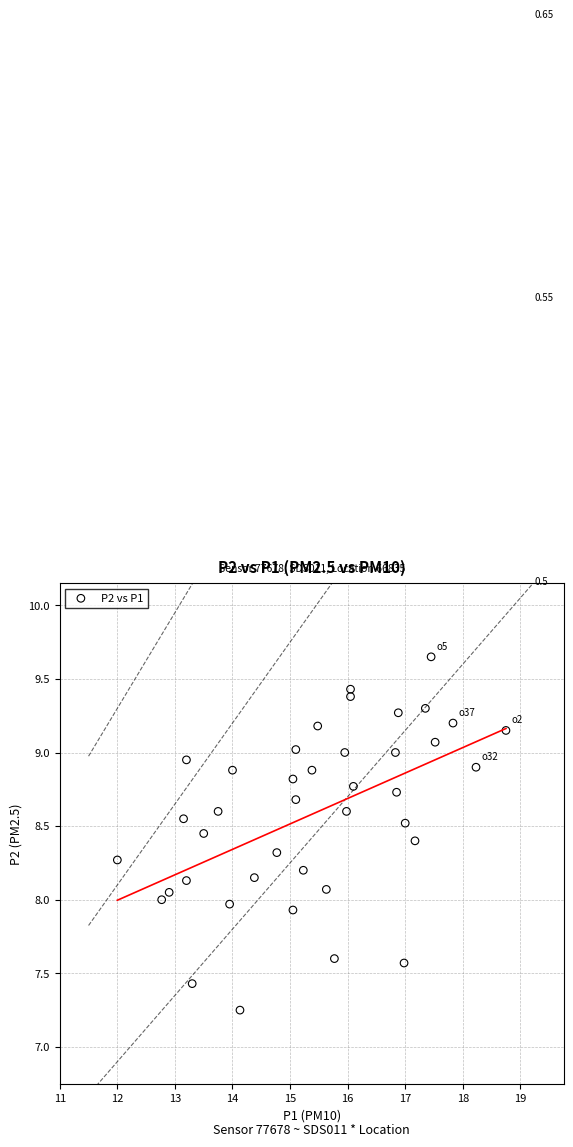

What is the range of Y values (max minus min)?

2.4